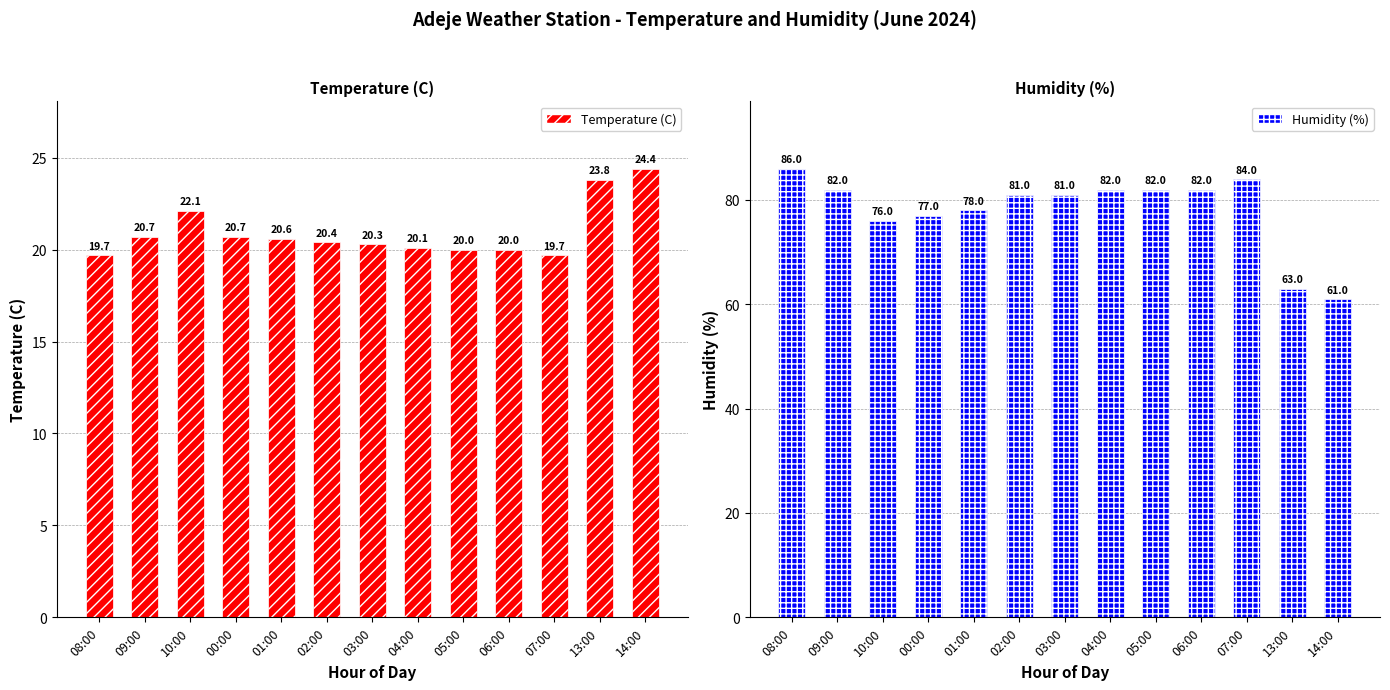

How many data points in Temperature (C) are above 20?

9